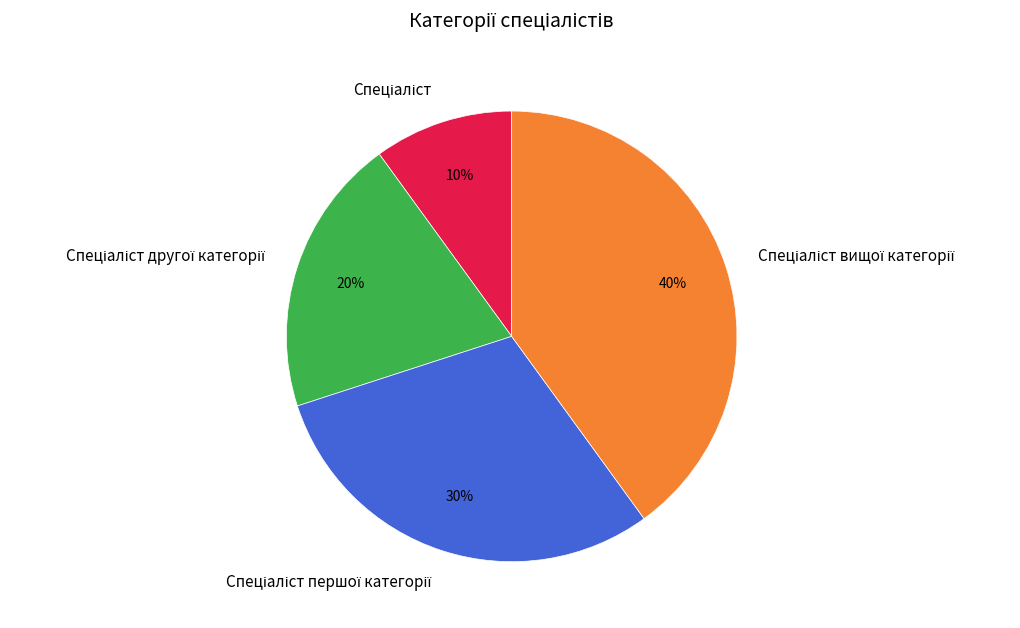

Is there any slice that represents more than half of the pie?

No